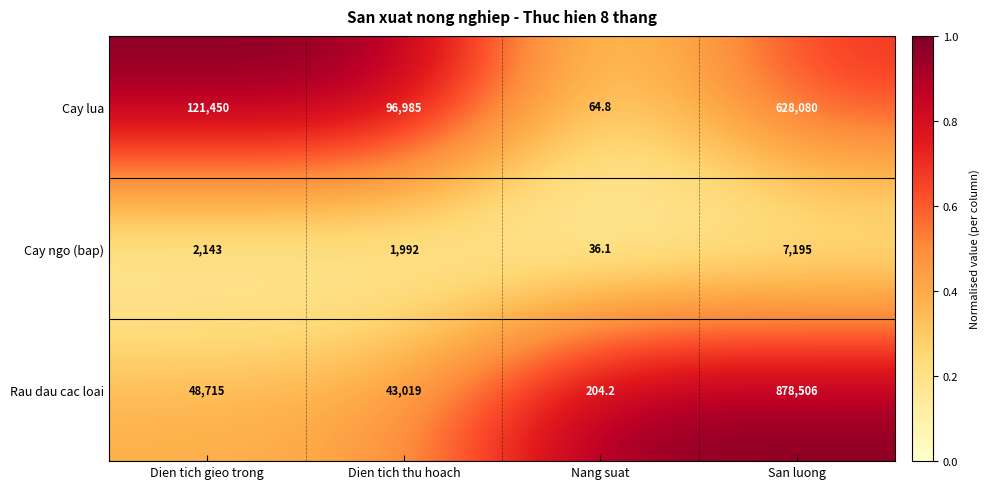

Reading left to right, transcribe all the data shown in this chart.

Cay lua: Dien tich gieo trong=121450.0	Dien tich thu hoach=96985.0	Nang suat=64.8	San luong=628080.0
Cay ngo (bap): Dien tich gieo trong=2143.0	Dien tich thu hoach=1992.0	Nang suat=36.1	San luong=7195.0
Rau dau cac loai: Dien tich gieo trong=48715.0	Dien tich thu hoach=43019.0	Nang suat=204.2	San luong=878506.0